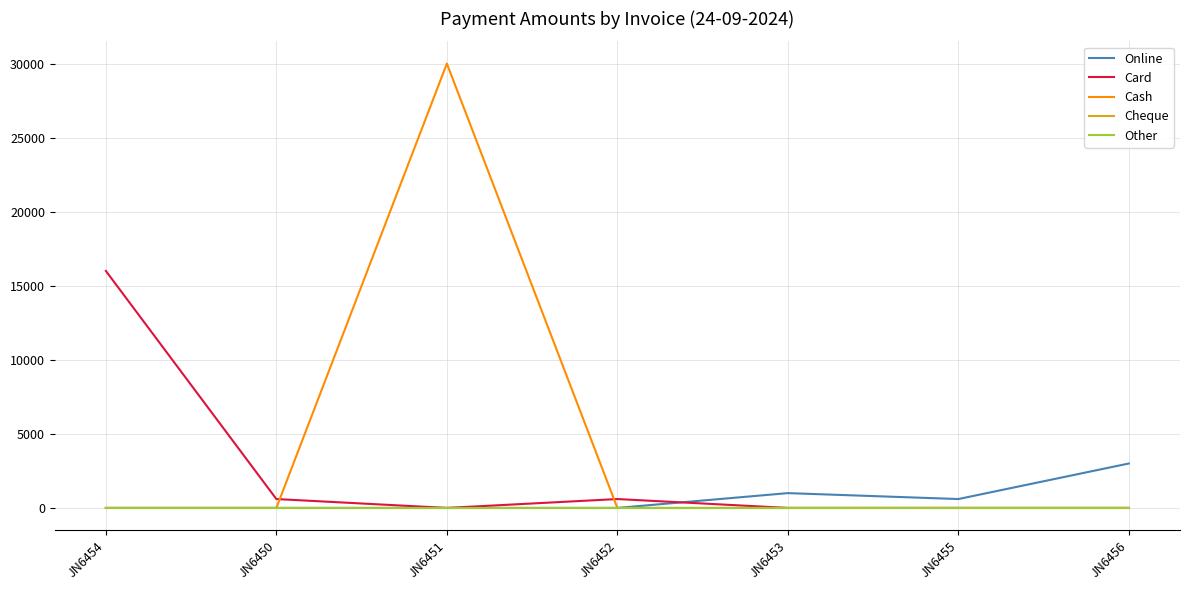

Which series has the largest total across all categories?

Cash